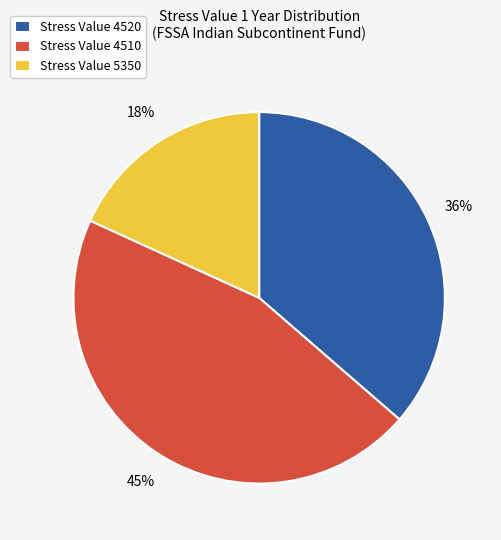

To the nearest percent, what is the difference between the largest and smallest slice percentages?

27%